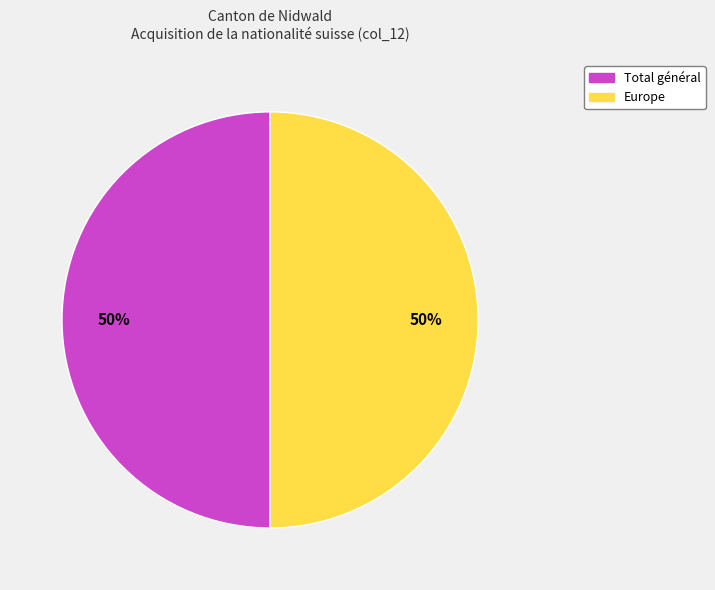

True or false: Total général accounts for 50% of the total.

True